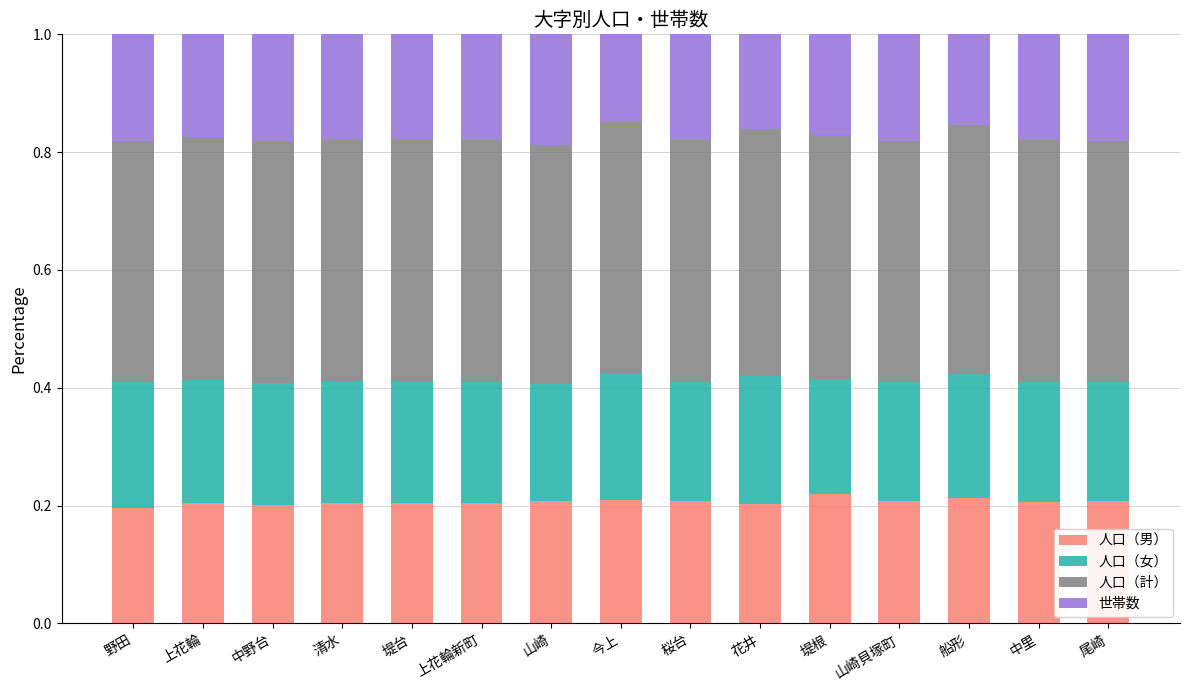

What is the total value across all series at 尾崎?

1.0